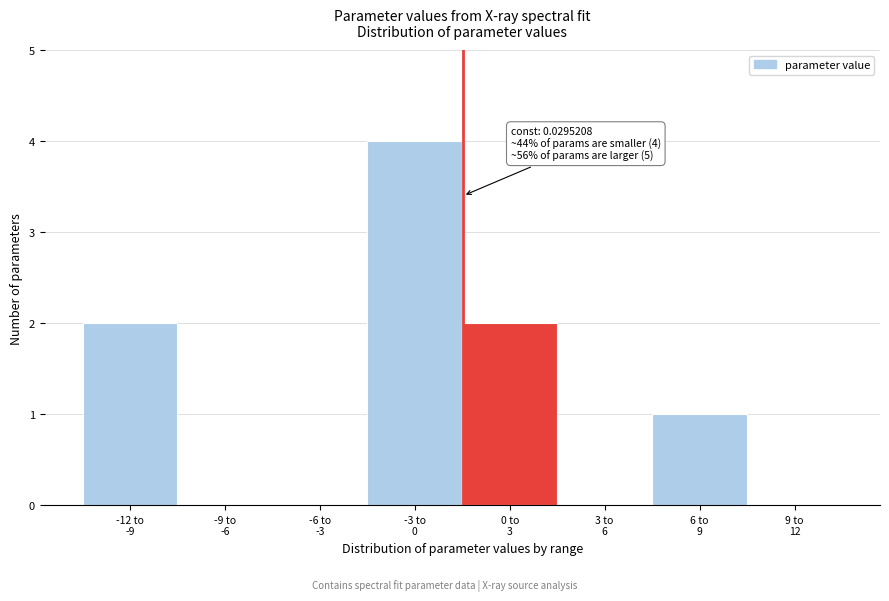

What is the sum of all values?

9